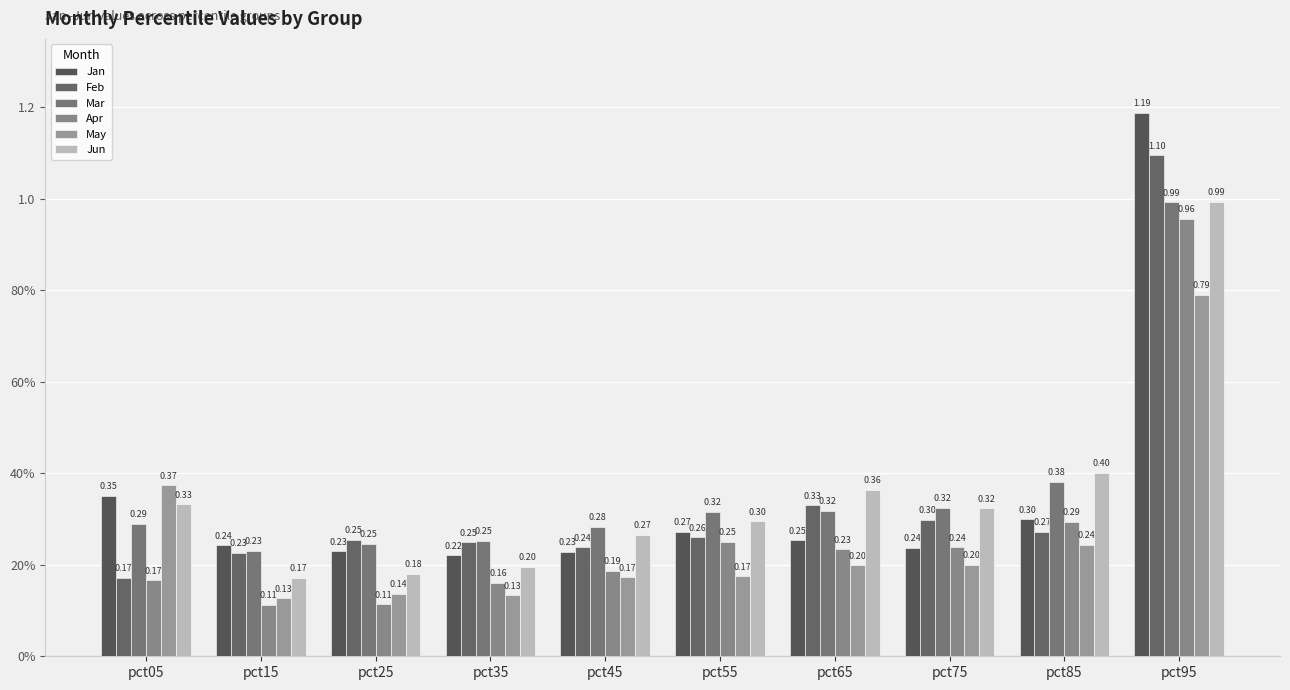

At pct65, list the series in order from smallest to largest.

May, Apr, Jan, Mar, Feb, Jun